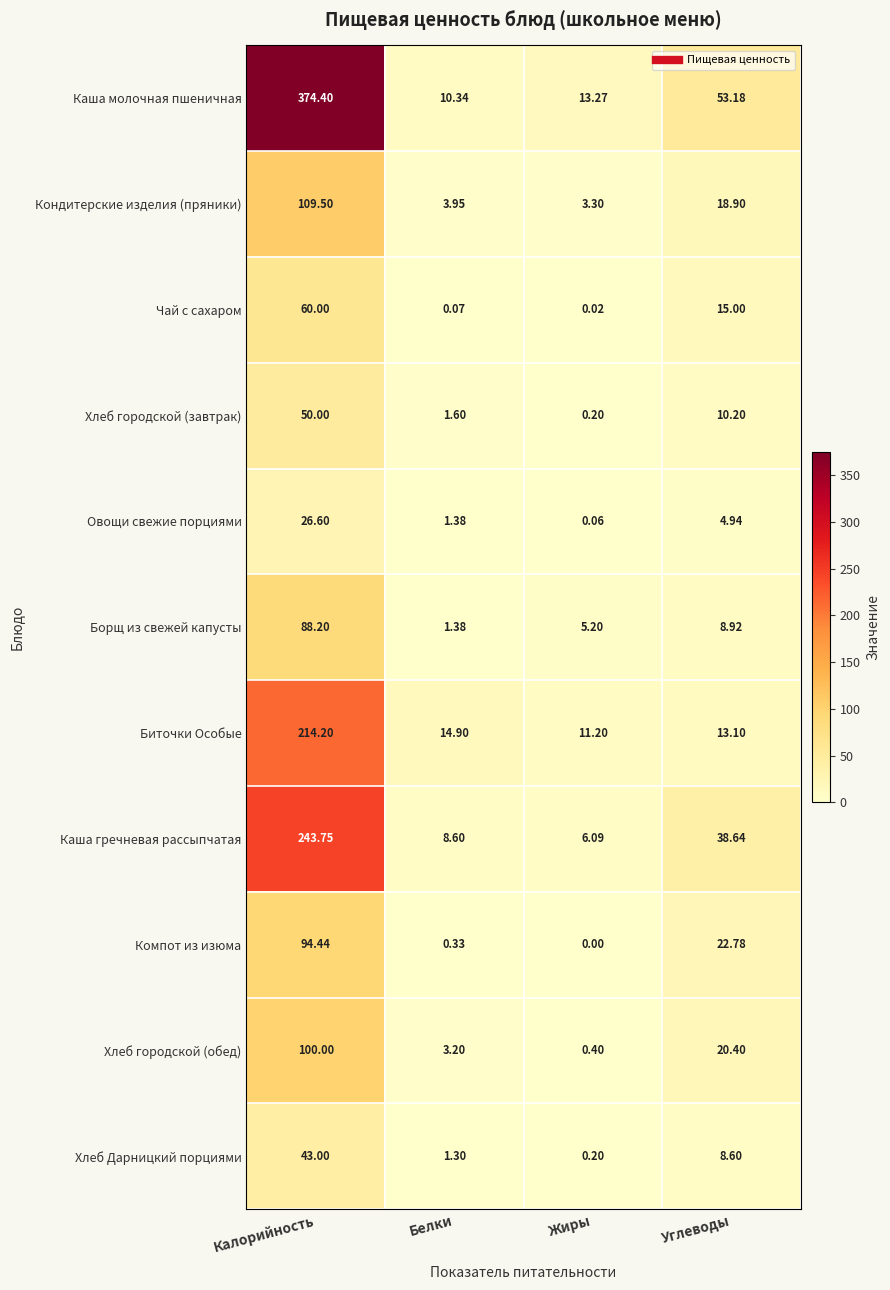

Which series has the largest range (max minus min)?

Каша молочная пшеничная